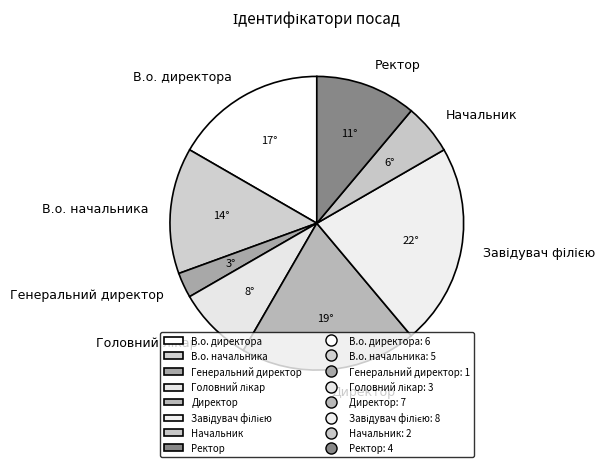

What is the ratio of the value at Ректор to the value at Генеральний директор?

4.0